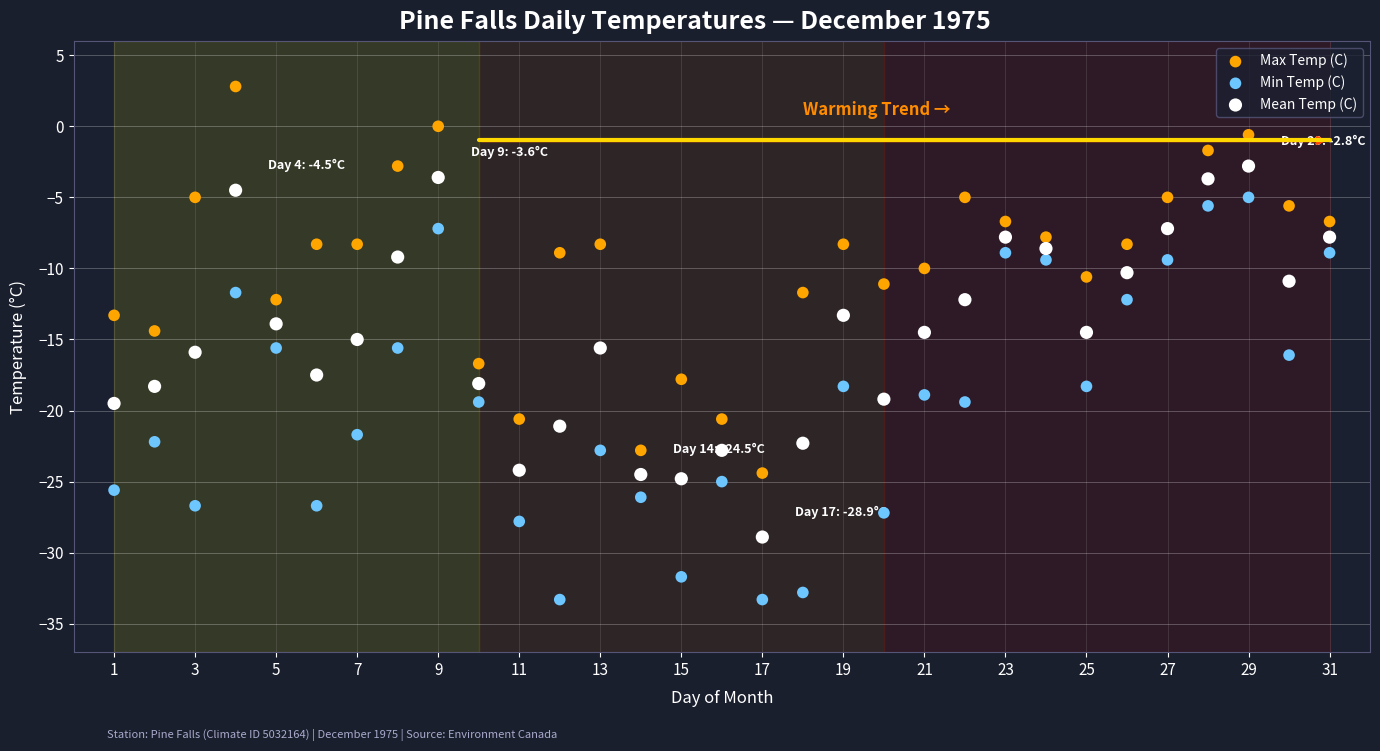

Which series contains the highest Y value?

Max Temp (C)